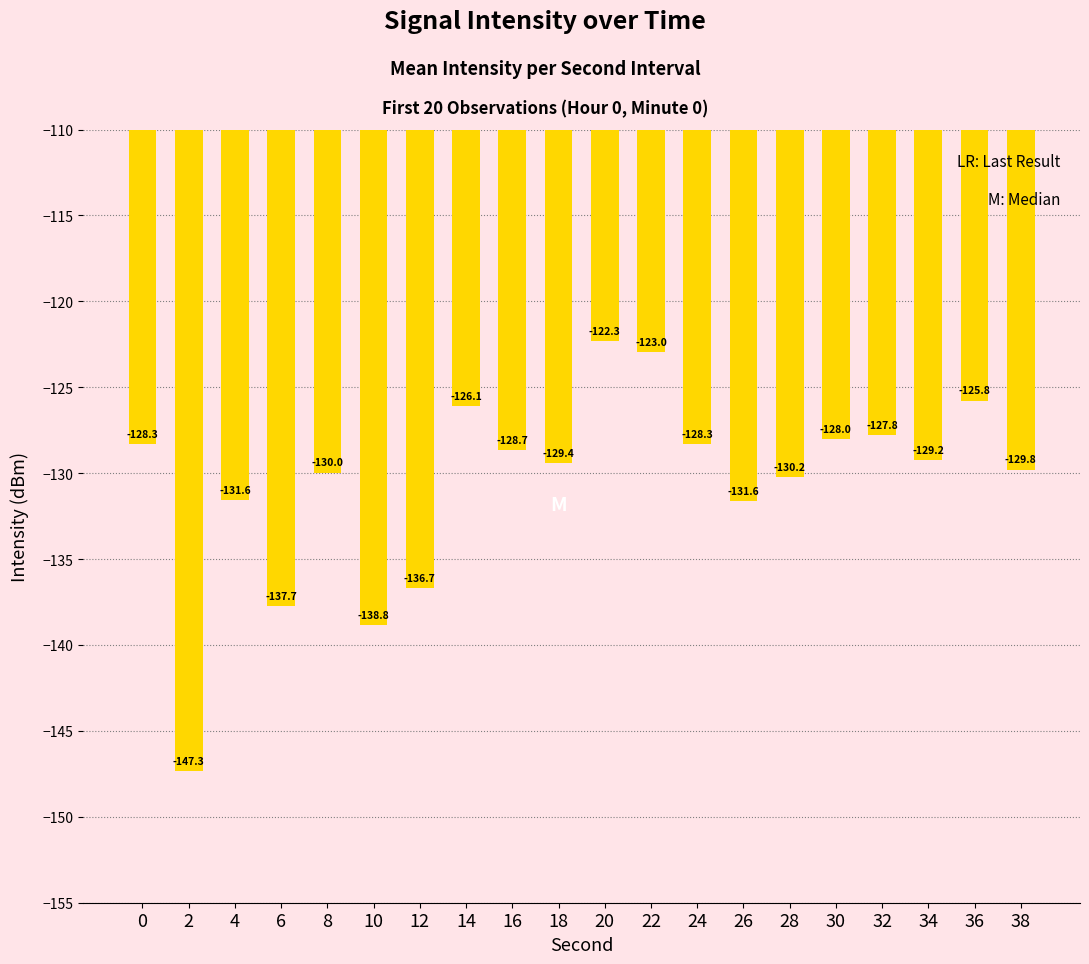

Which category has the lowest value across all series?

2